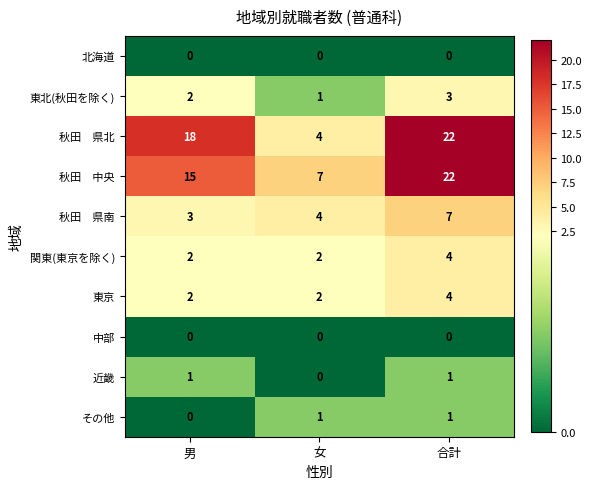

The 東京 series shows 3 at 女. True or false?

False